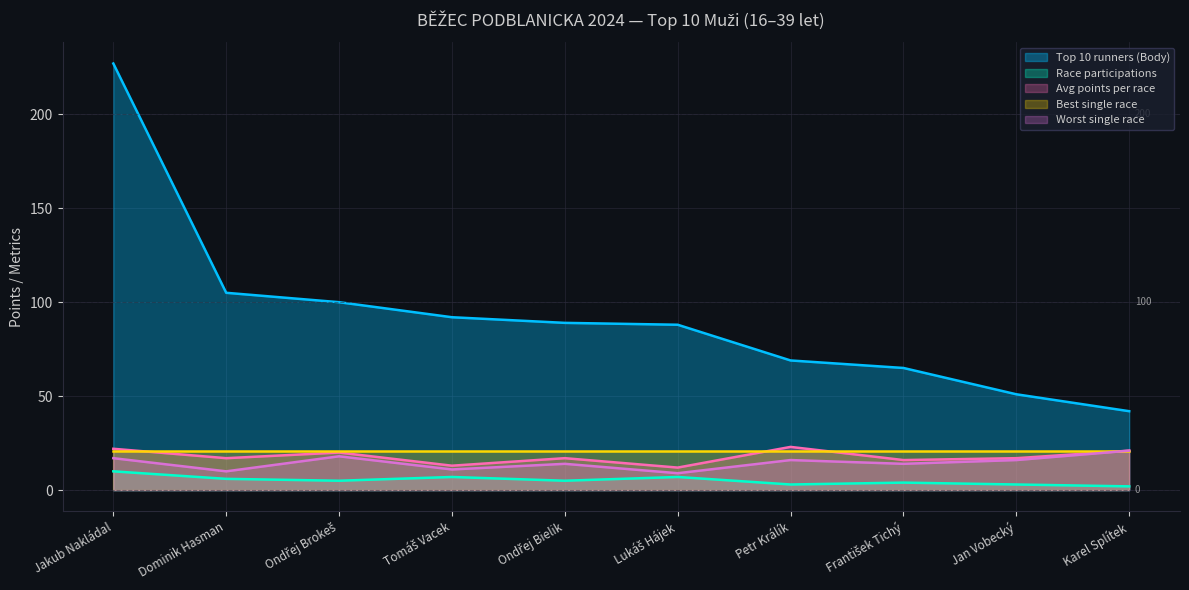

Is it true that Race participations equals 6 at Dominik Hasman?

True